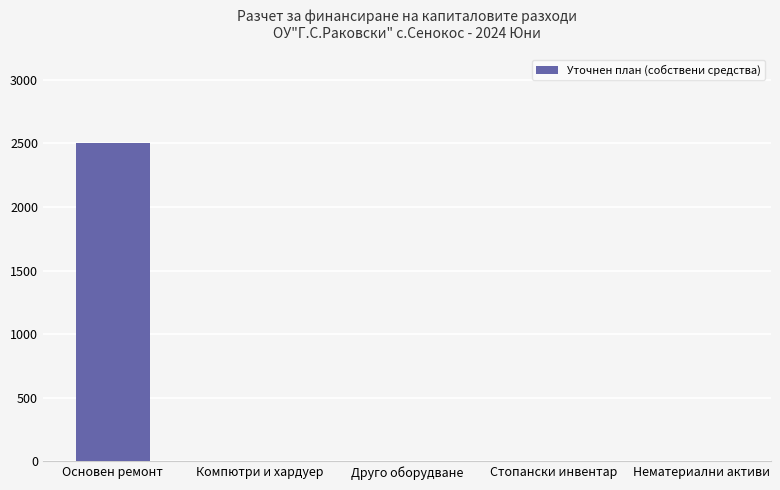

Is it true that the value at Друго оборудване is 0?

True